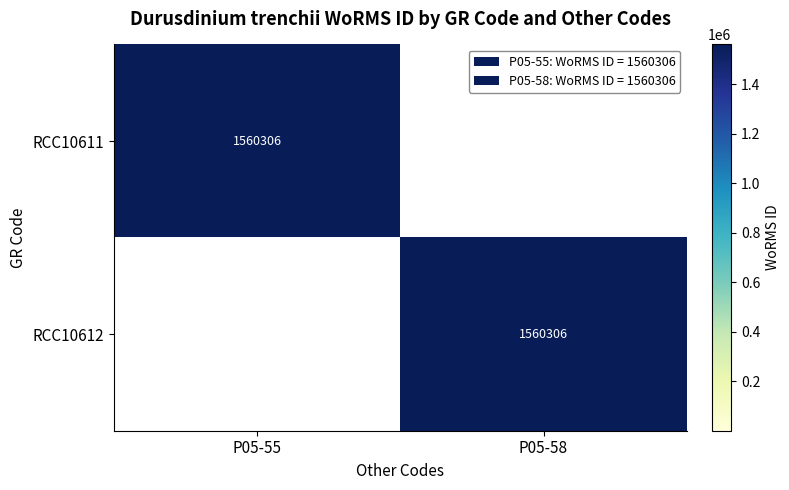

What is the spread (max minus min) of values at P05-58?

1560306